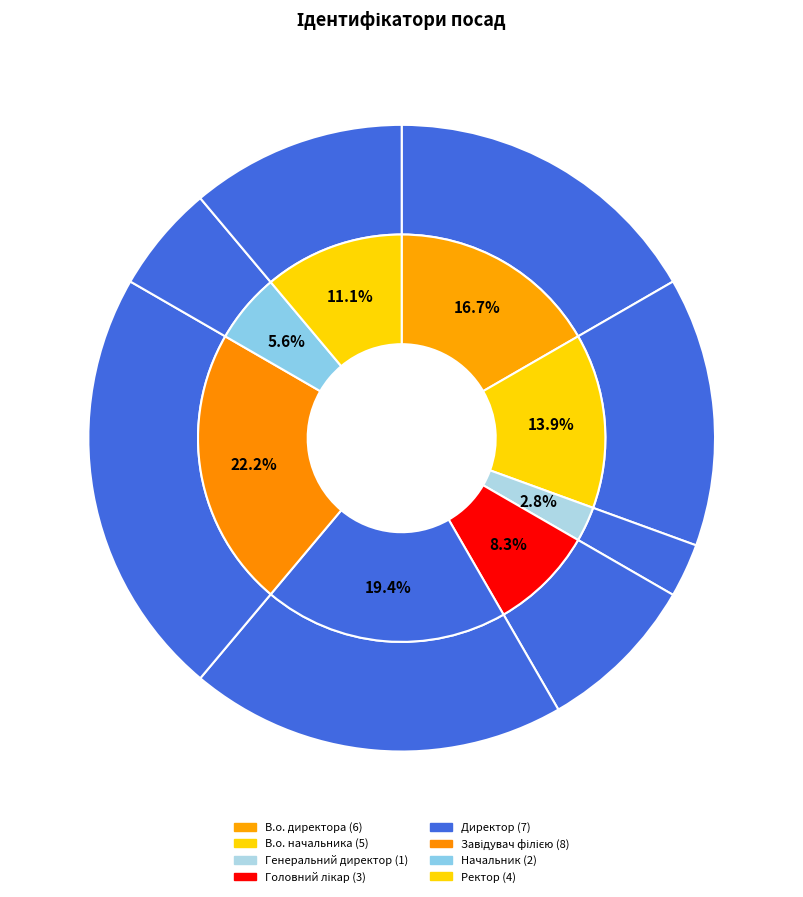

Is the sum of Начальник and Головний лікар greater than half?

No